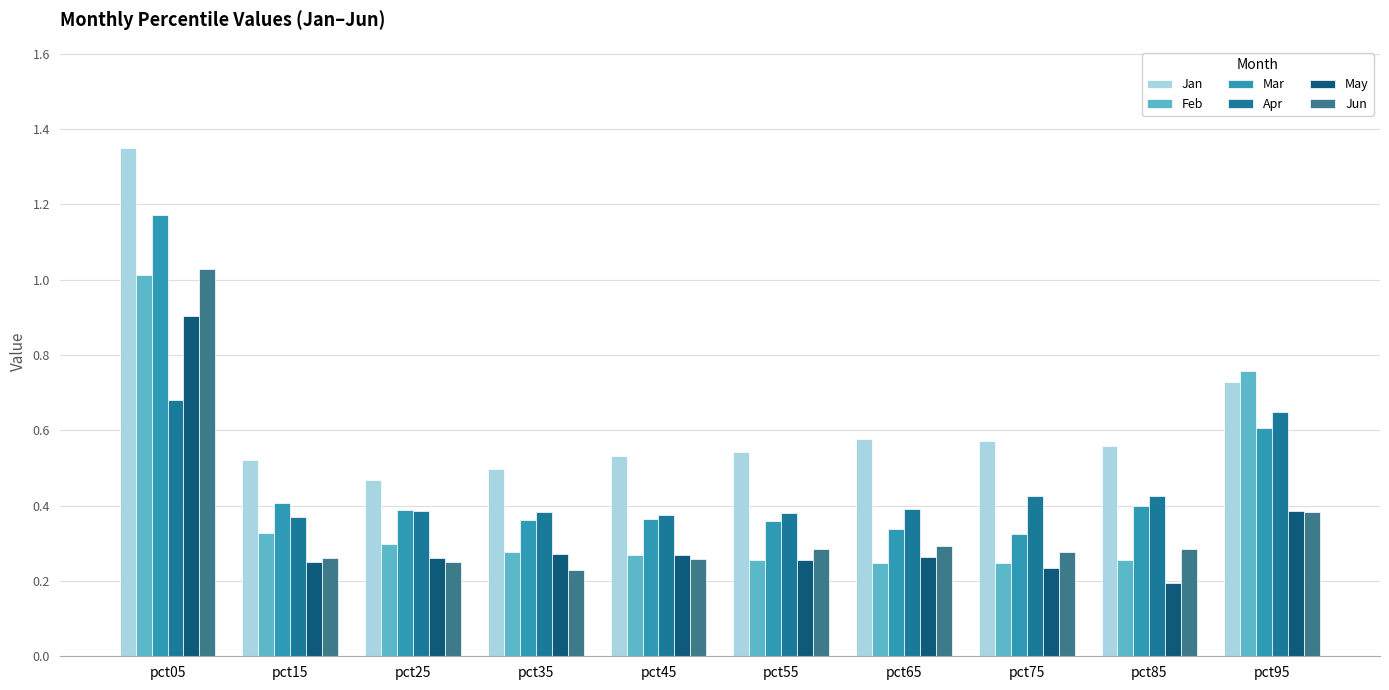

Which series has the largest total across all categories?

Jan